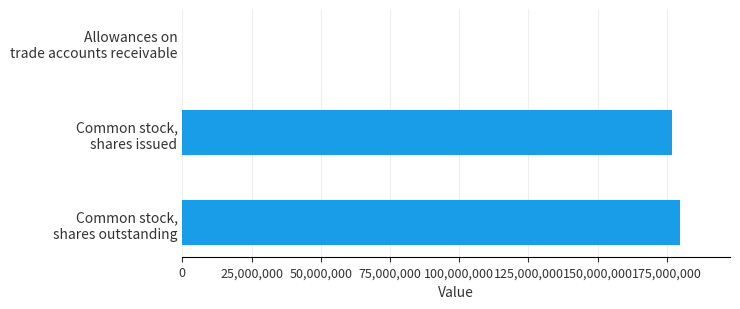

What is the average value?

118917755